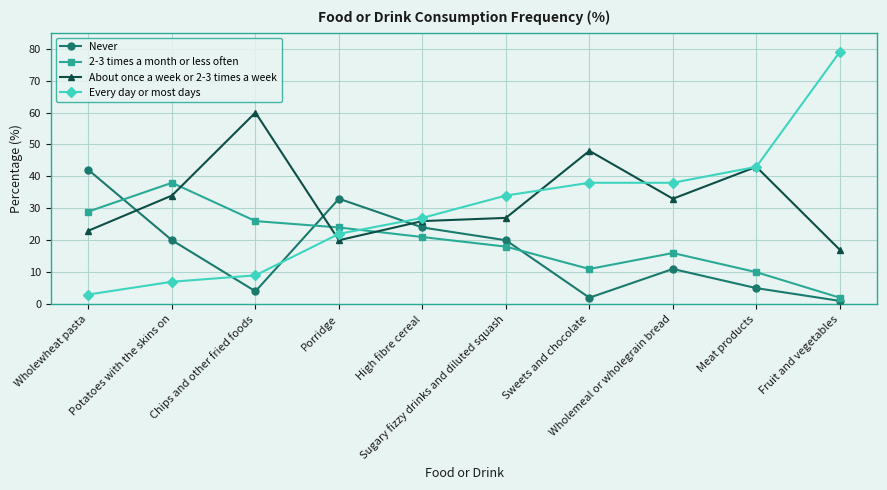

Does the chart display data point markers on the line(s)?

Yes